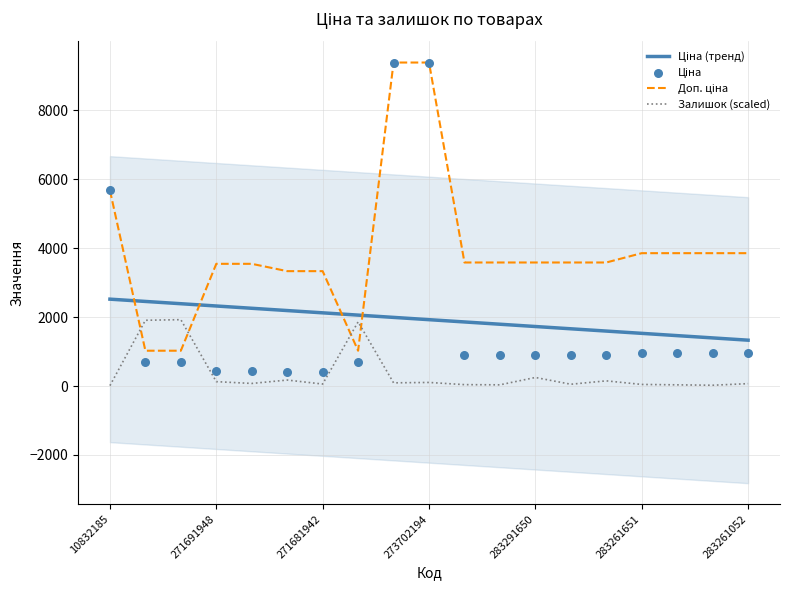

What are all the series names shown in the legend?

Ціна (тренд), Доп. ціна, Залишок (scaled), Ціна